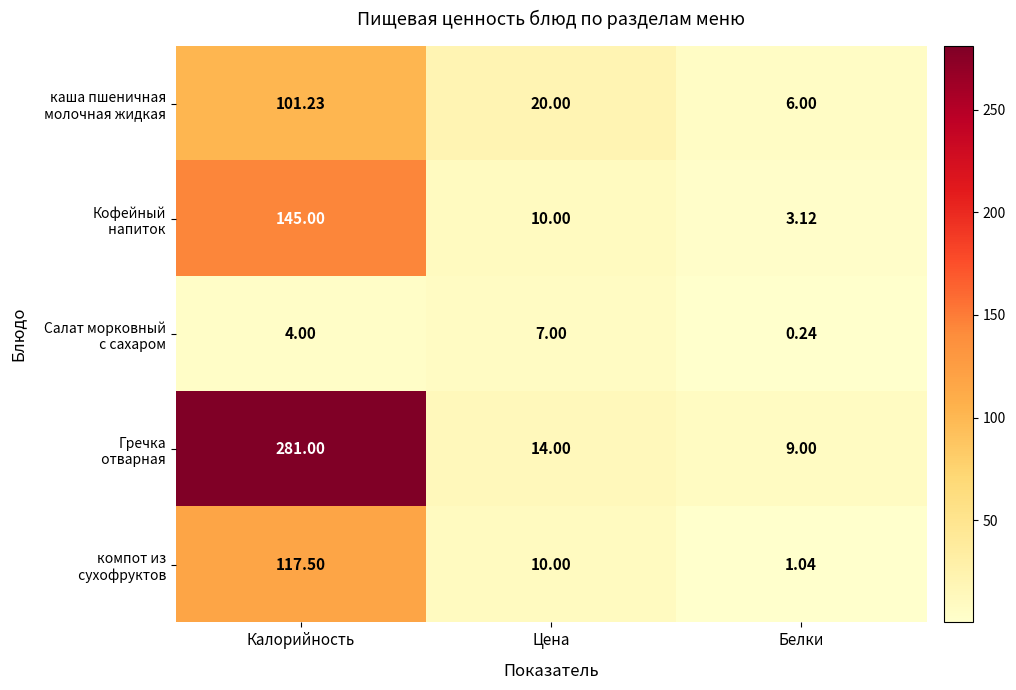

Which category has the highest value across all series?

Калорийность